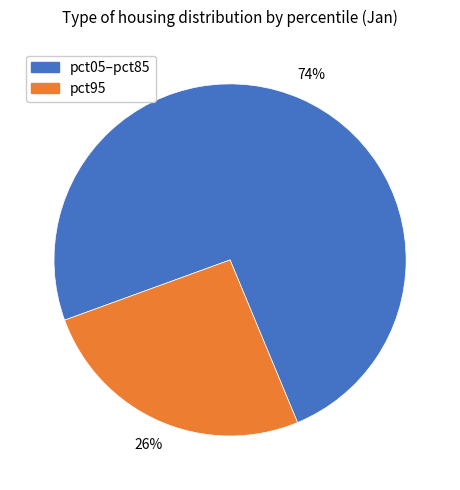

To the nearest percent, what portion does pct95 represent?

26%